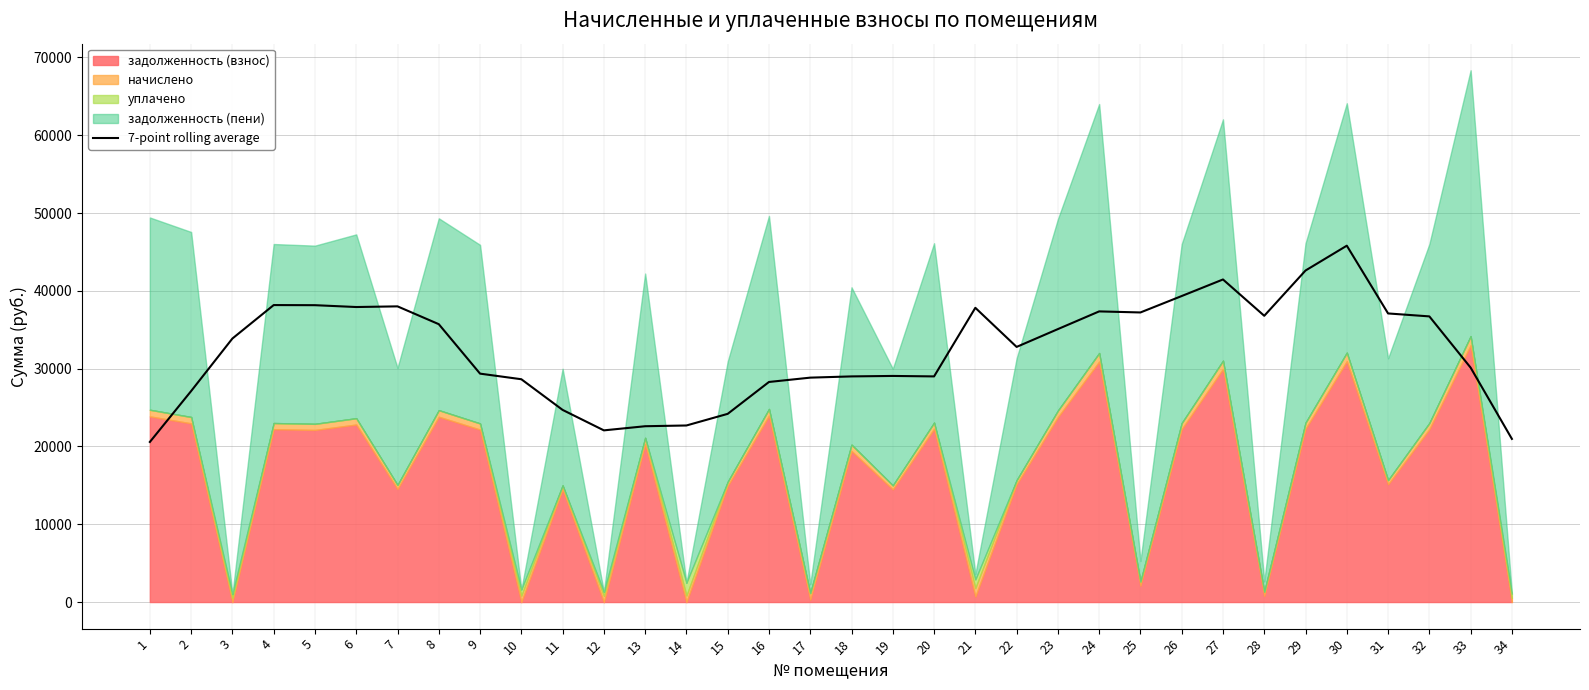

At which label does the data first exceed 33874?

3